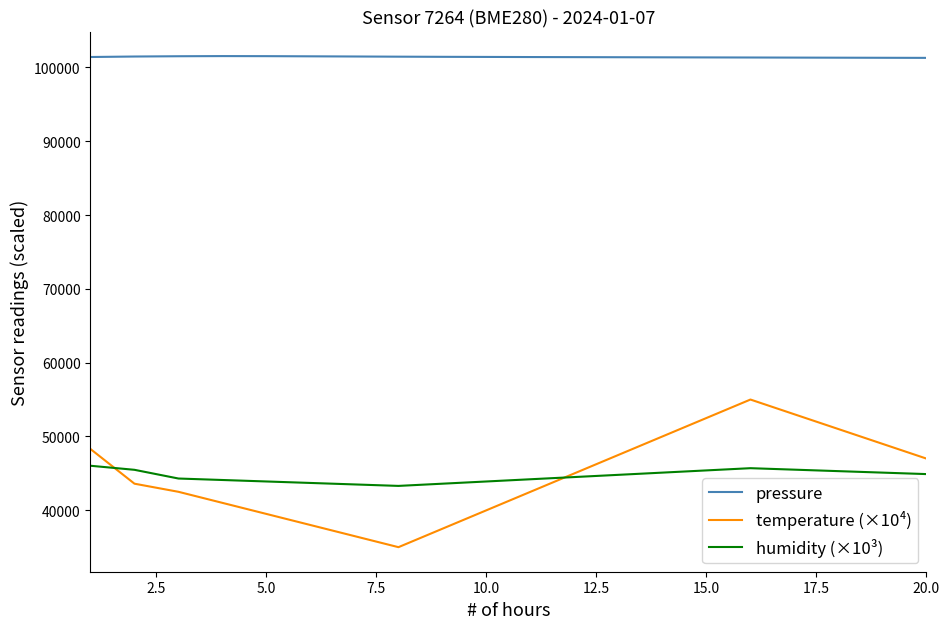

True or false: pressure and humidity (×10³) intersect in this chart.

False